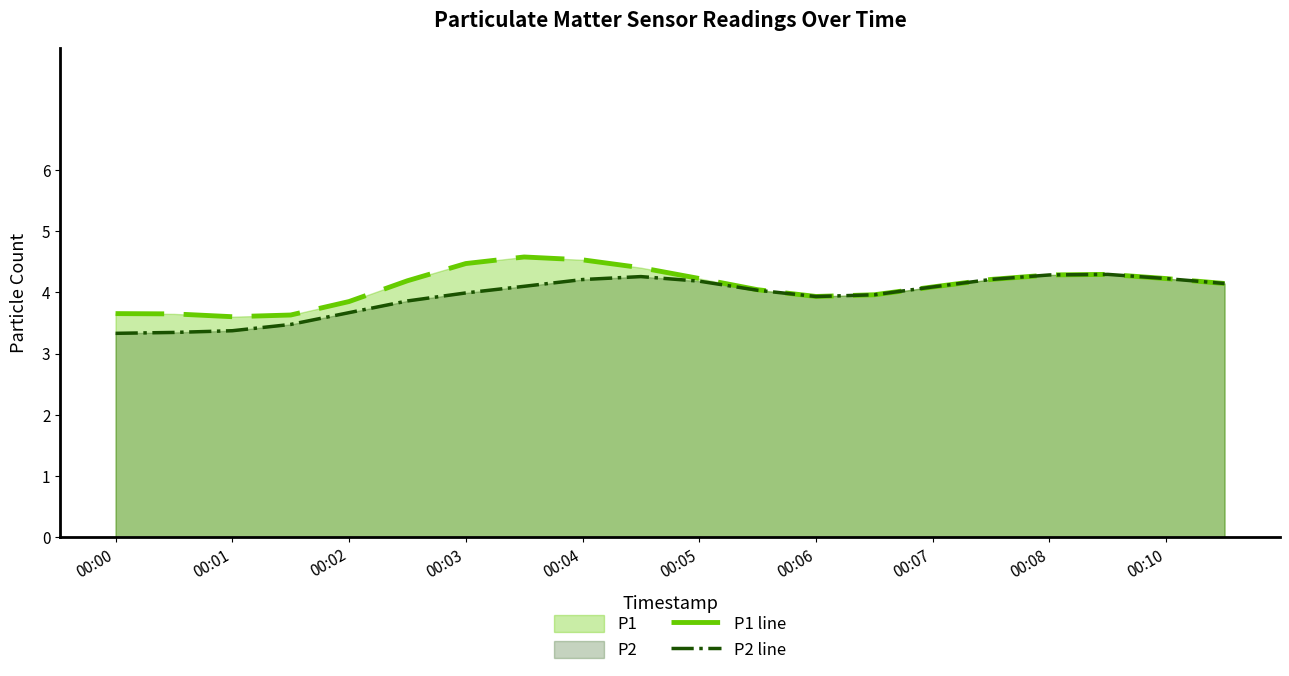

What value does the P2 line series have at 00:10?

4.2